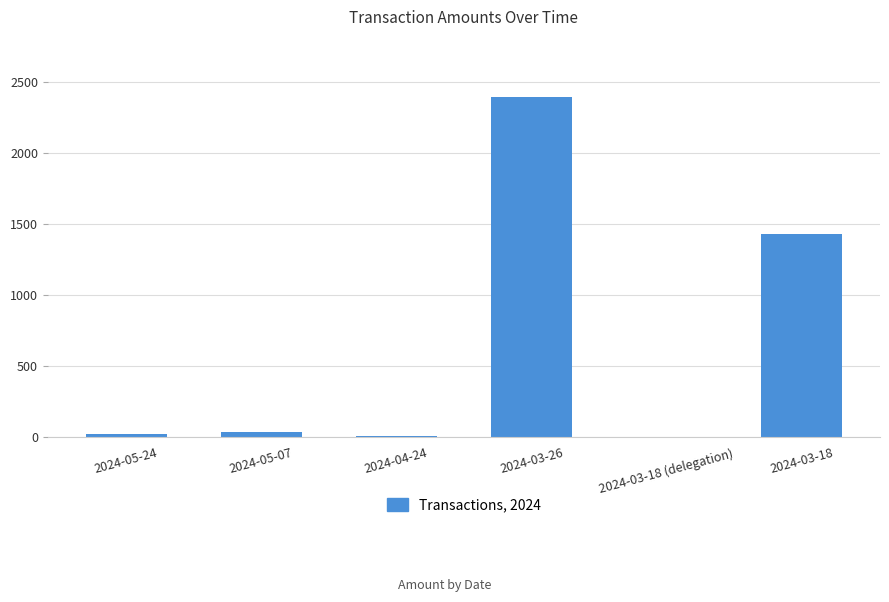

What is the sum of all values?

3901.5